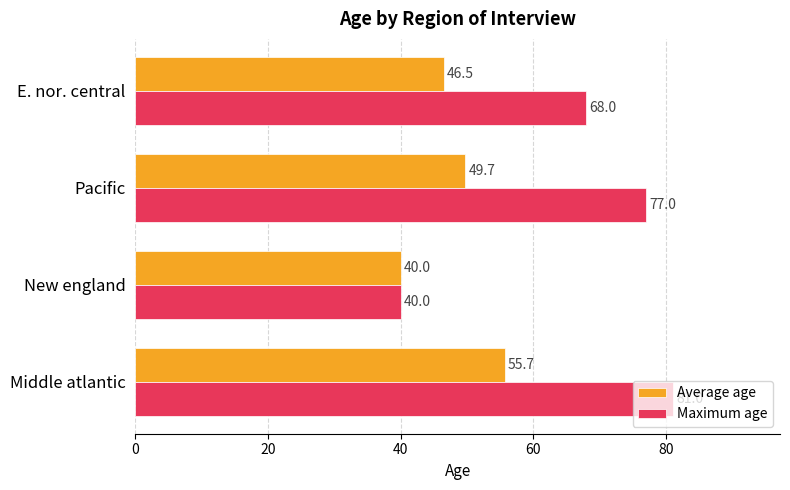

What is the maximum value shown in the chart?

81.0